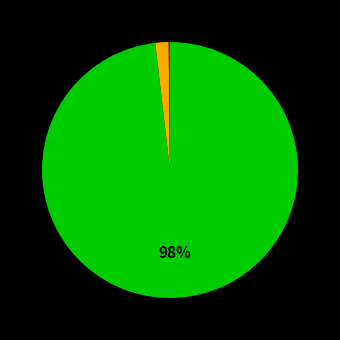

Does any single category account for the majority?

Yes